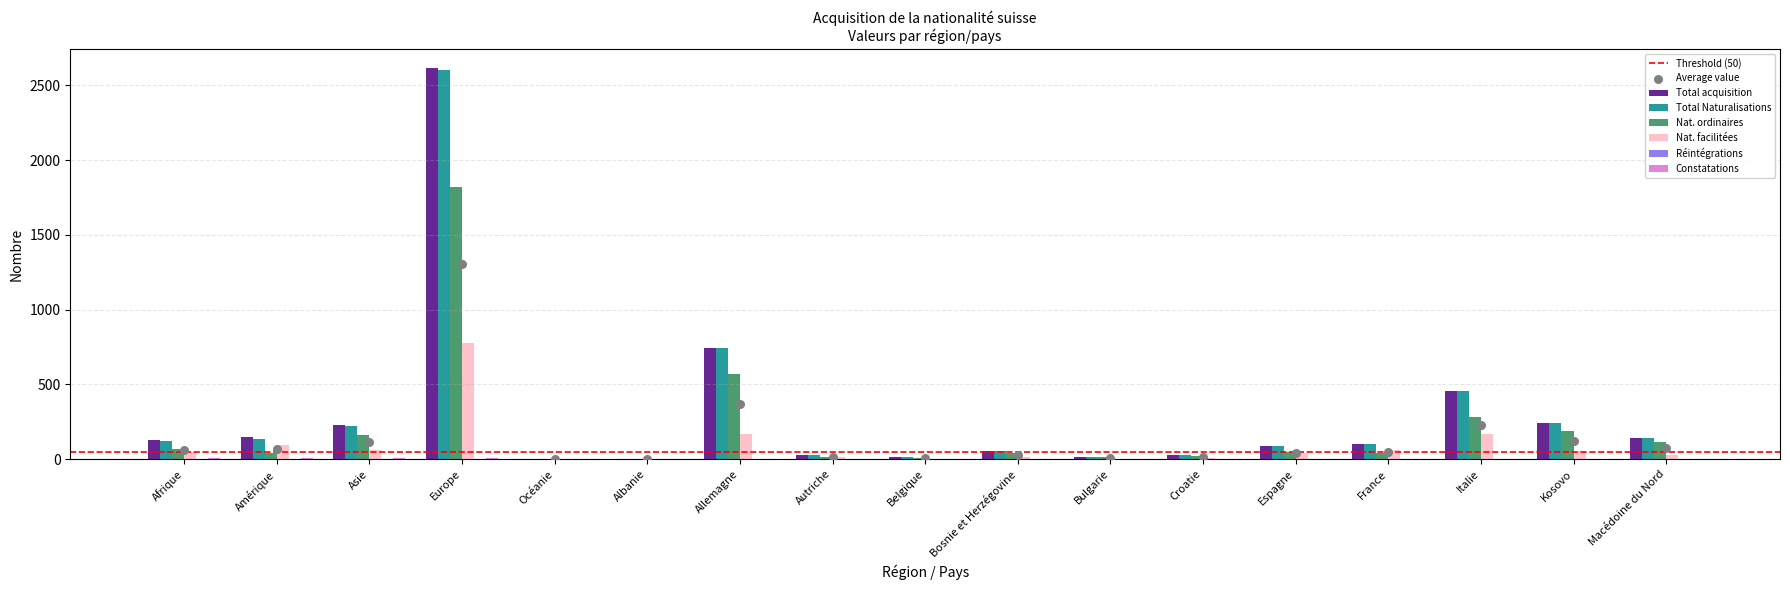

Is the value of Nat. ordinaires at Espagne greater than the value of Total acquisition at Bosnie et Herzégovine?

No